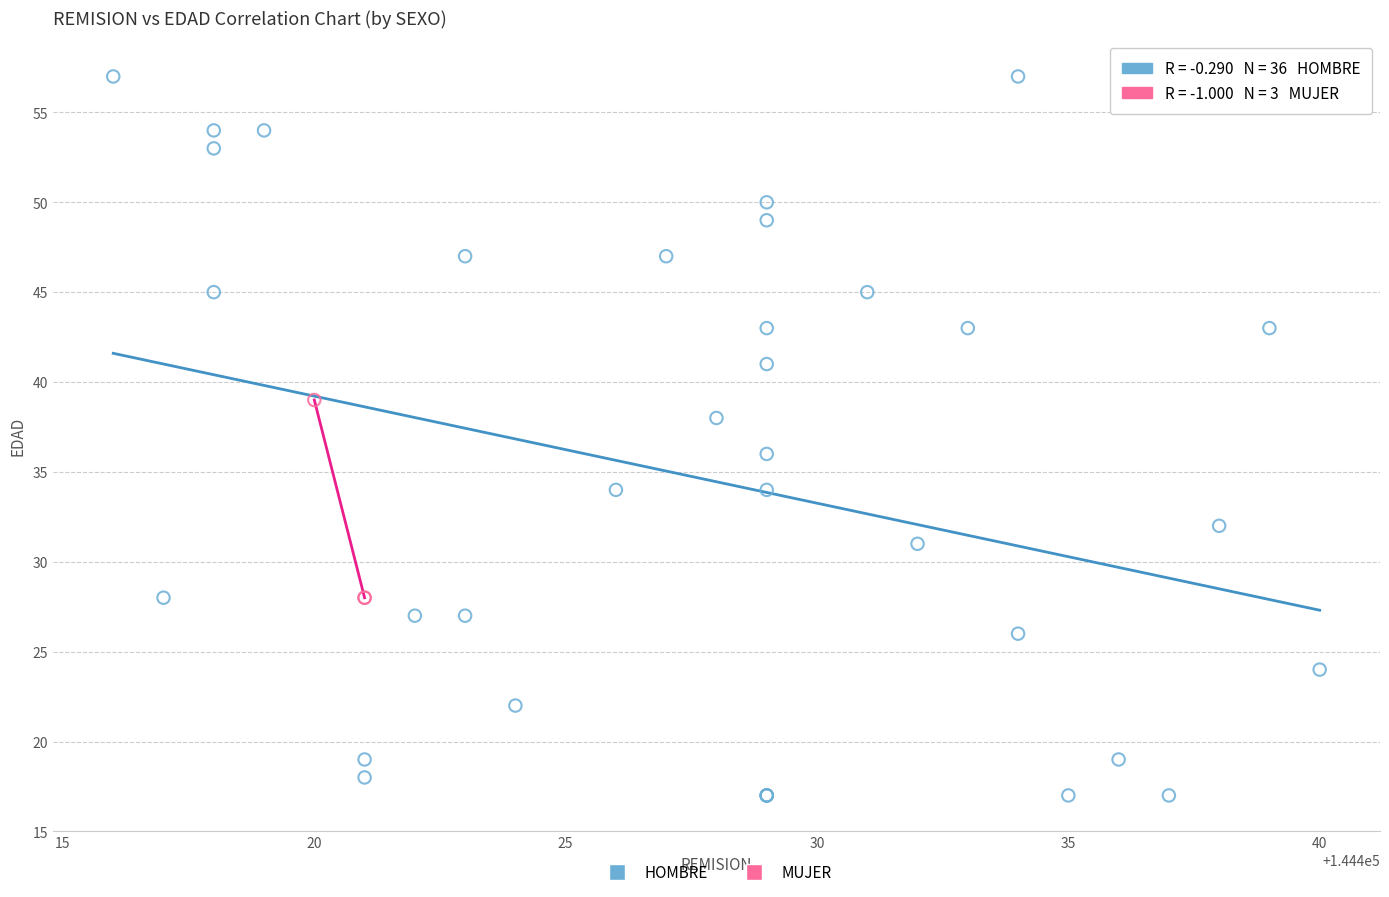

Which series reaches the minimum Y coordinate?

HOMBRE